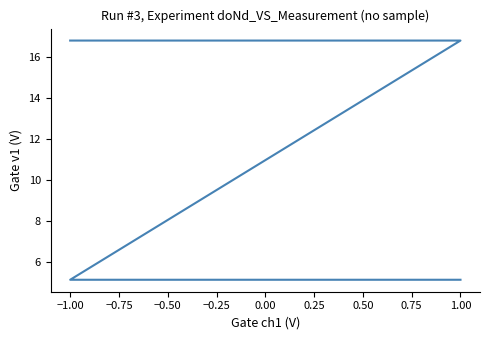

What is the difference between the maximum and minimum values?

11.7